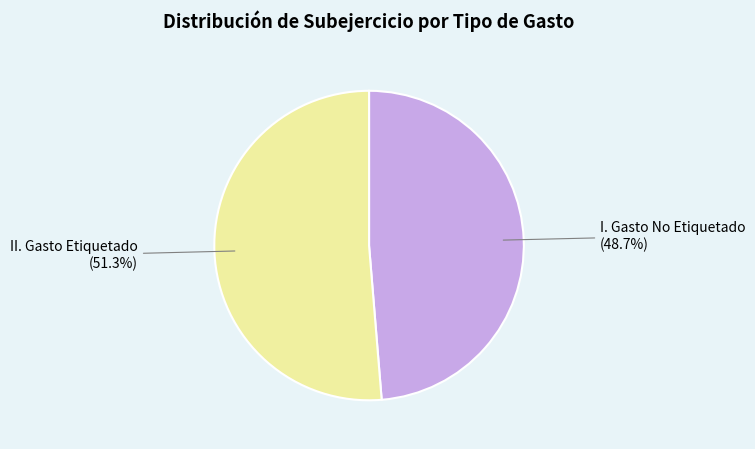

What is the total percentage of I. Gasto No Etiquetado and II. Gasto Etiquetado?

100.0%